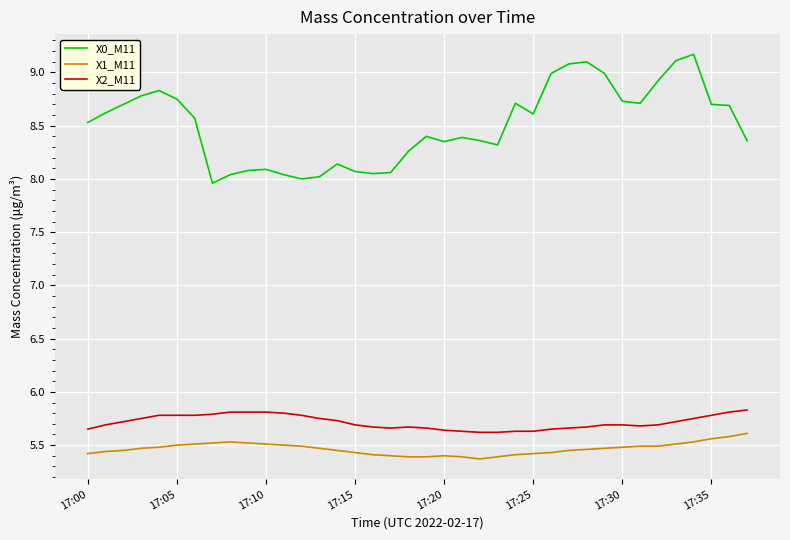

Which series has the largest total across all categories?

X0_M11